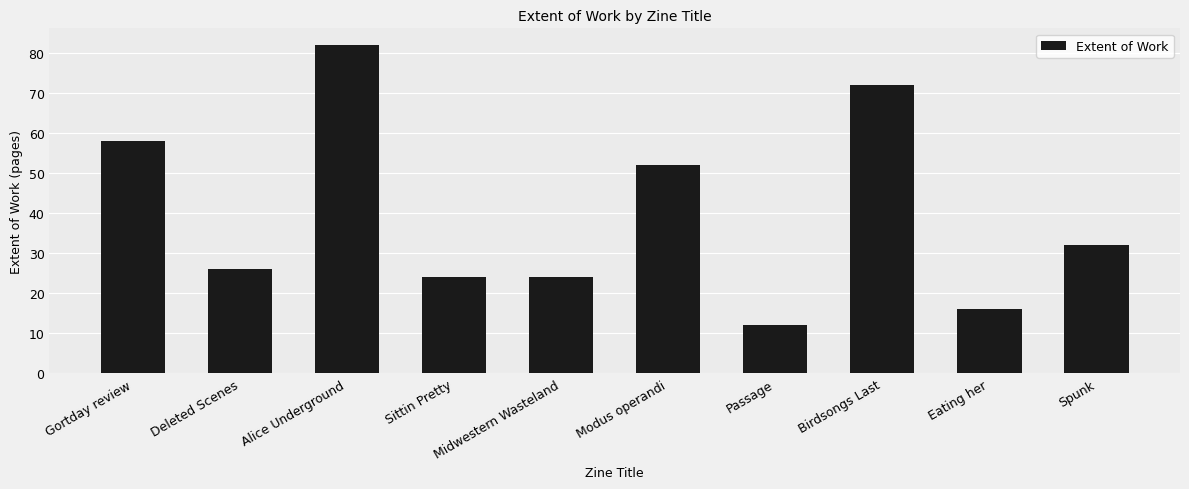

What value does the data have at Alice Underground, to the nearest 5?

80